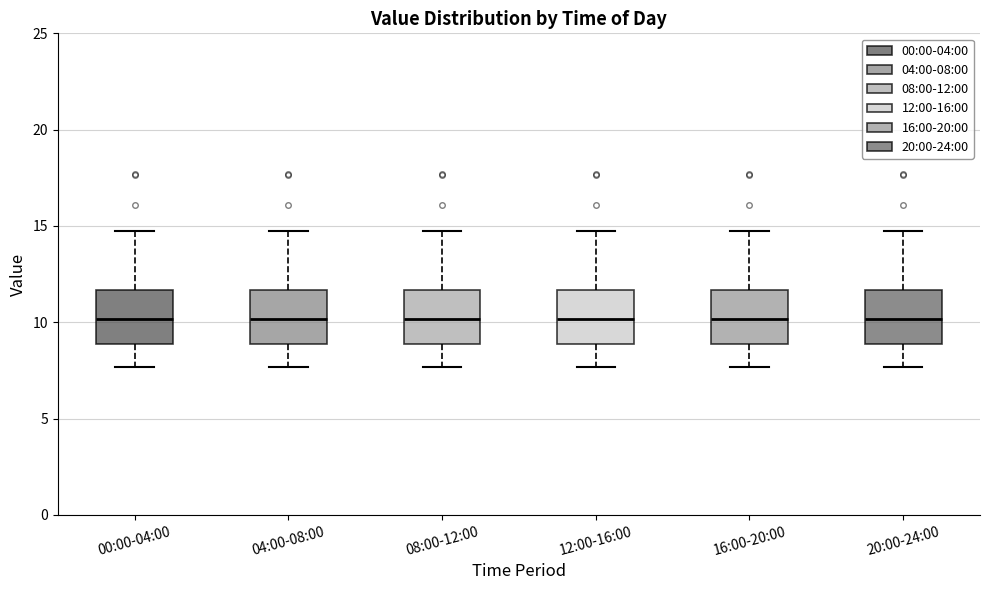

Reading left to right, transcribe this box plot: for each box, give where its median line is, the range the box spans, and where its two whiskers end, as read against the y-axis. The values are not printed on the chart, so give them approximately, as read against the axis.

00:00-04:00: median 10.0, box 9.0 to 11.5, whiskers 7.5 to 14.5
04:00-08:00: median 10.0, box 9.0 to 11.5, whiskers 7.5 to 14.5
08:00-12:00: median 10.0, box 9.0 to 11.5, whiskers 7.5 to 14.5
12:00-16:00: median 10.0, box 9.0 to 11.5, whiskers 7.5 to 14.5
16:00-20:00: median 10.0, box 9.0 to 11.5, whiskers 7.5 to 14.5
20:00-24:00: median 10.0, box 9.0 to 11.5, whiskers 7.5 to 14.5